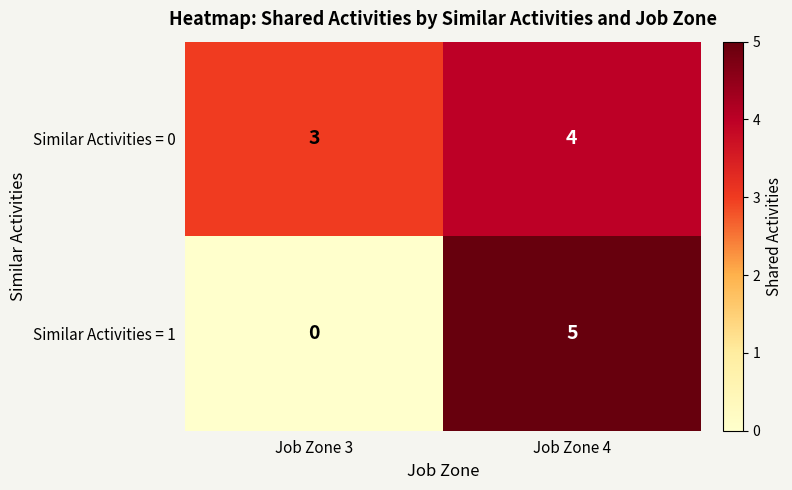

How many data points does each series have?

2